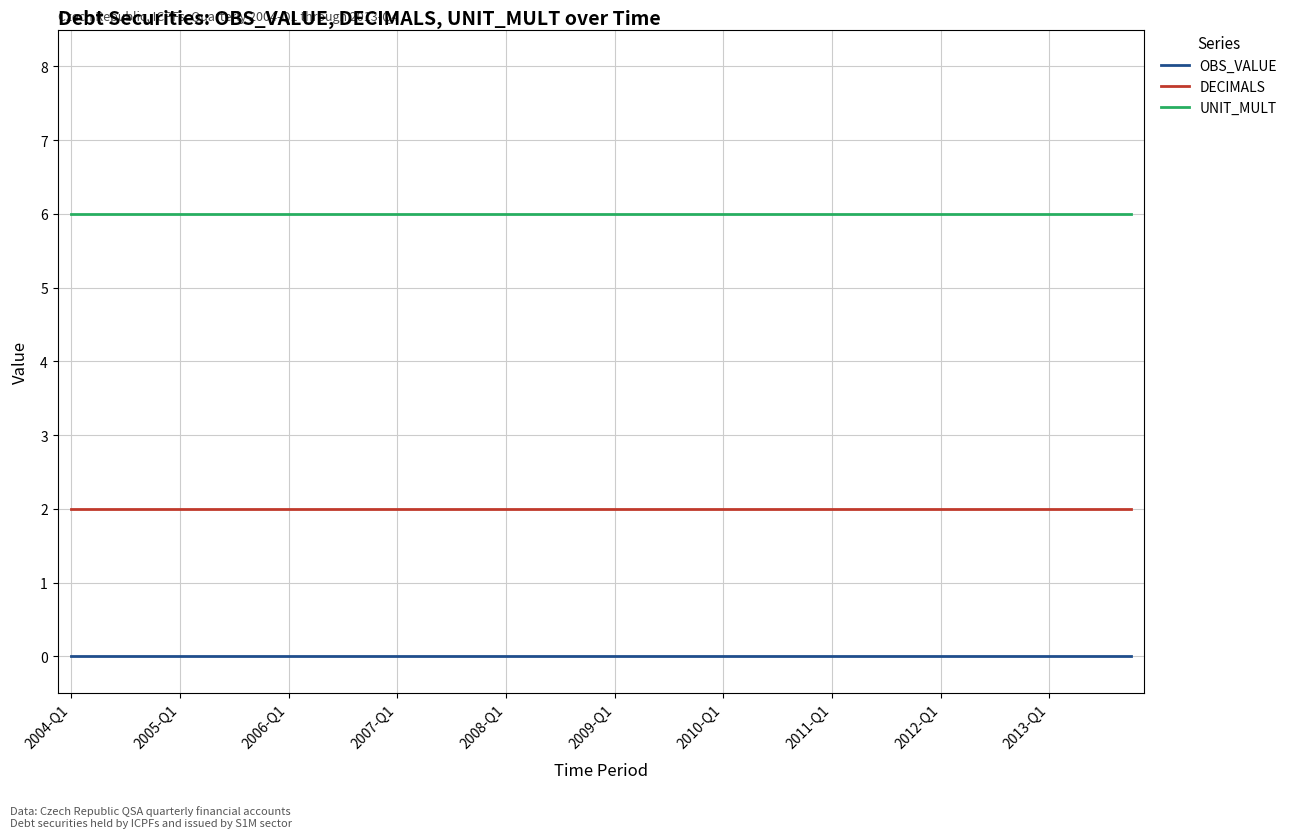

True or false: OBS_VALUE and DECIMALS intersect in this chart.

False